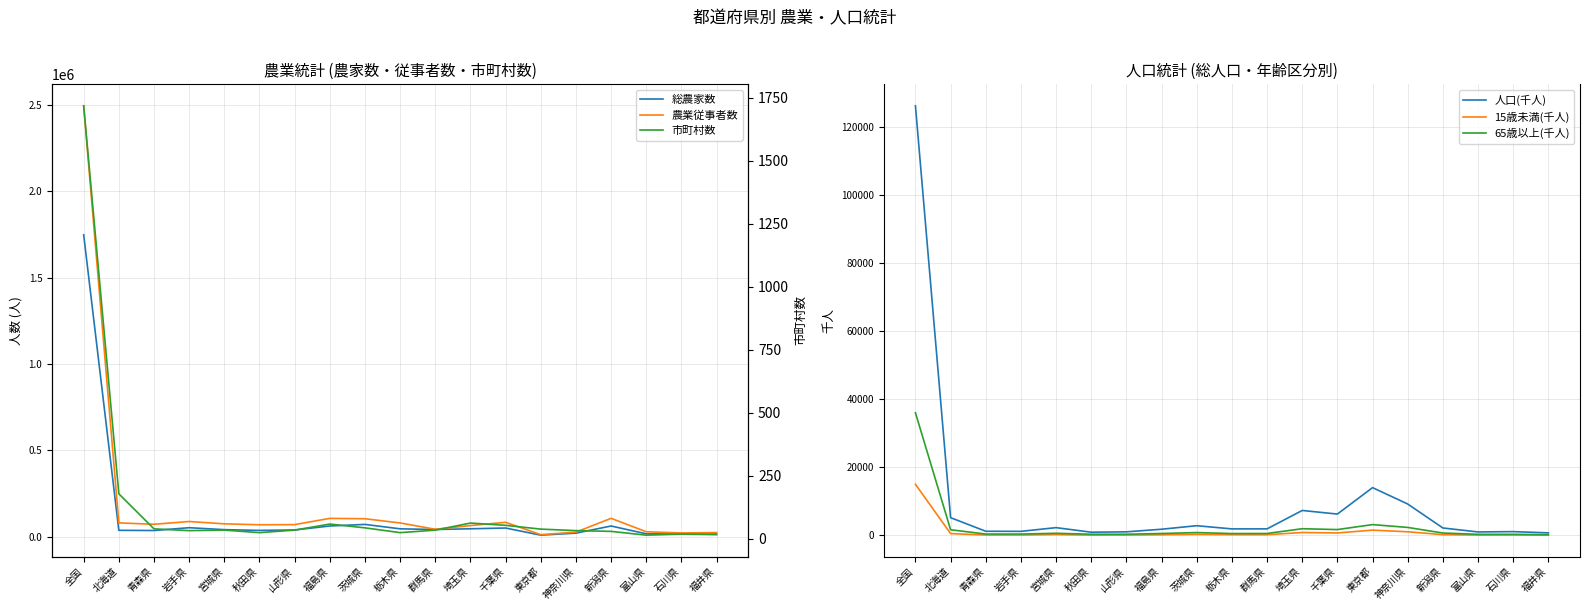

True or false: 人口(千人) and 65歳以上(千人) intersect in this chart.

False